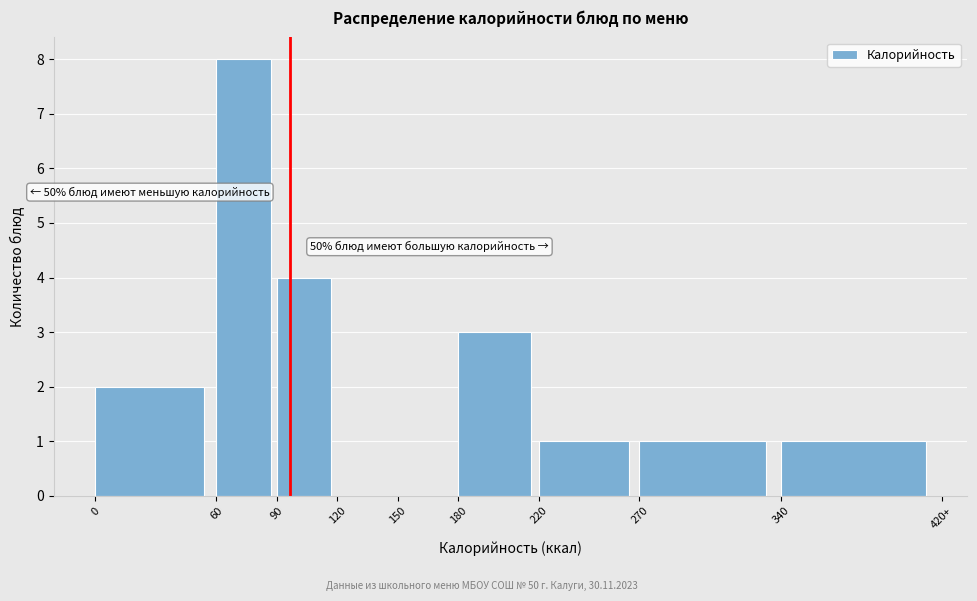

Reading left to right, list all the values displayed in this chart.

0=2	60=8	90=4	120=0	150=0	180=3	220=1	270=1	340=1